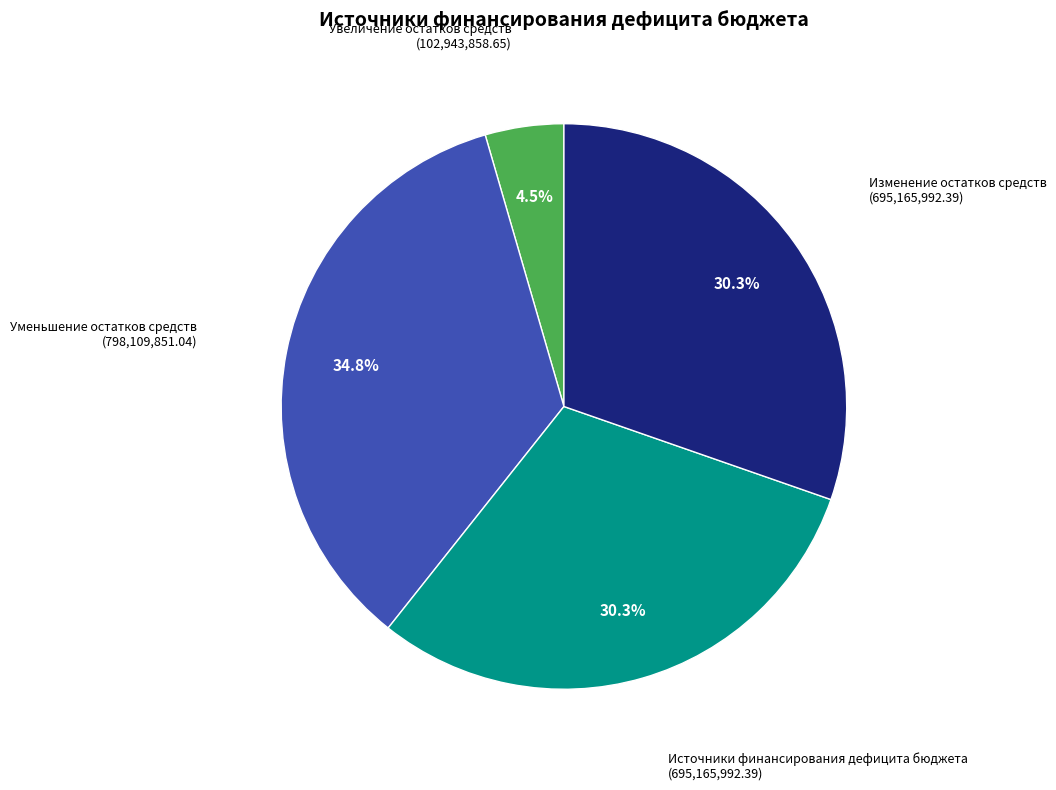

Which slice is the largest?

Уменьшение остатков средств